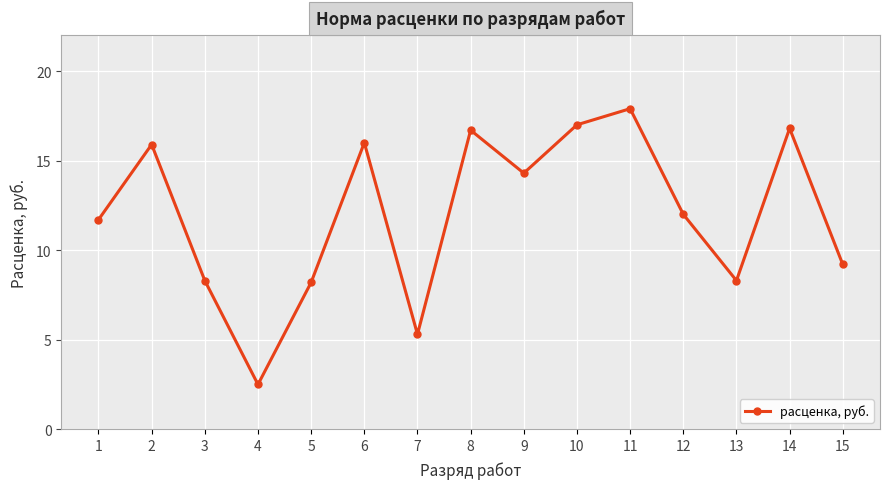

What is the minimum value shown in the chart?

2.5